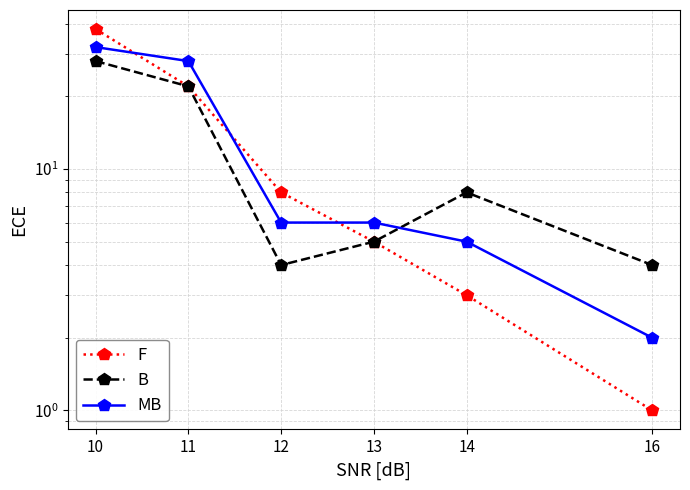

Reading right to left, list all the values displayed in this chart.

F: 1	3	5	8	22	38
B: 4	8	5	4	22	28
MB: 2	5	6	6	28	32